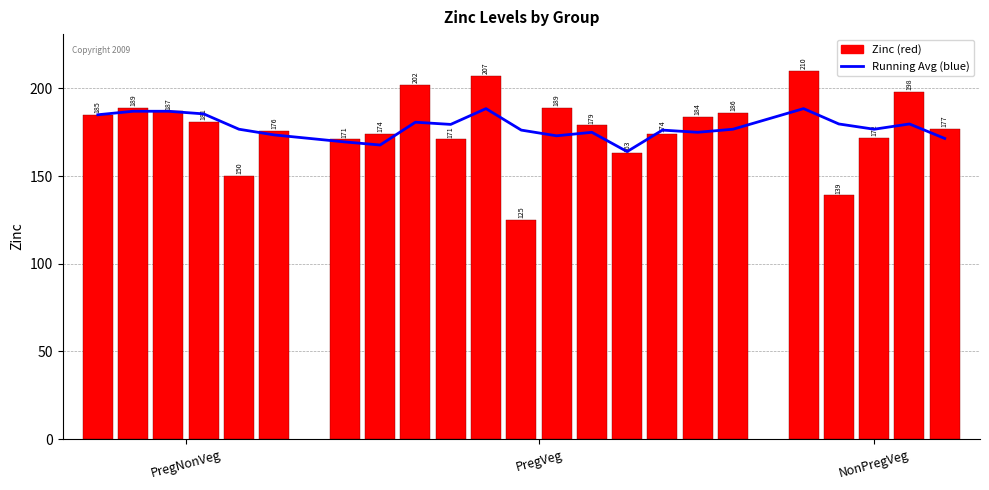

Does the chart contain stacked bars?

No